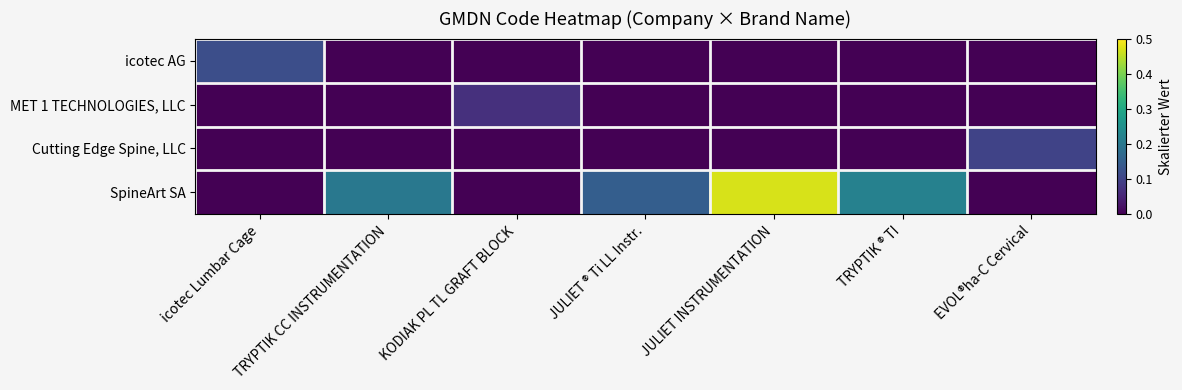

Which series has the largest total across all categories?

SpineArt SA